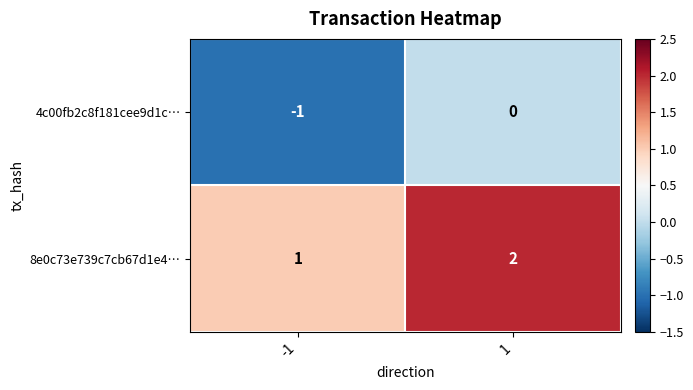

Is the value of 4c00fb2c8f181cee9d1c… at -1 greater than the value of 8e0c73e739c7cb67d1e4… at 1?

No